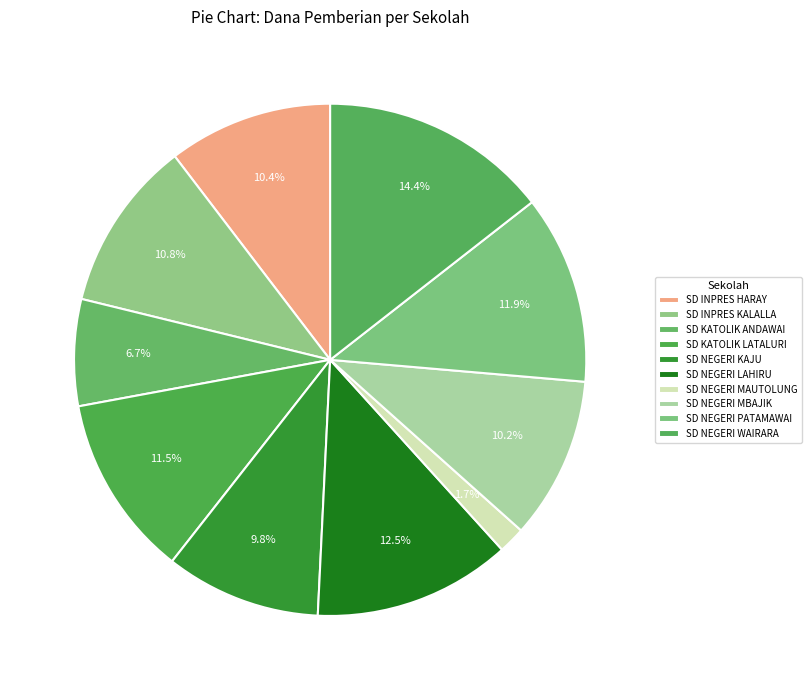

True or false: SD INPRES HARAY accounts for 24% of the total.

False